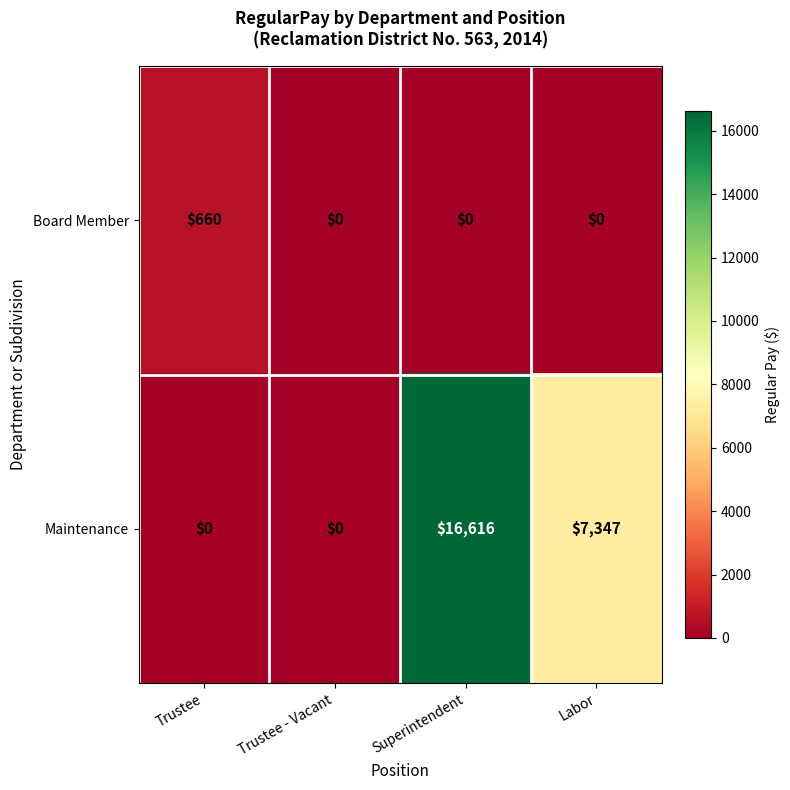

What is the difference between the Maintenance values at Superintendent and Labor?

9269